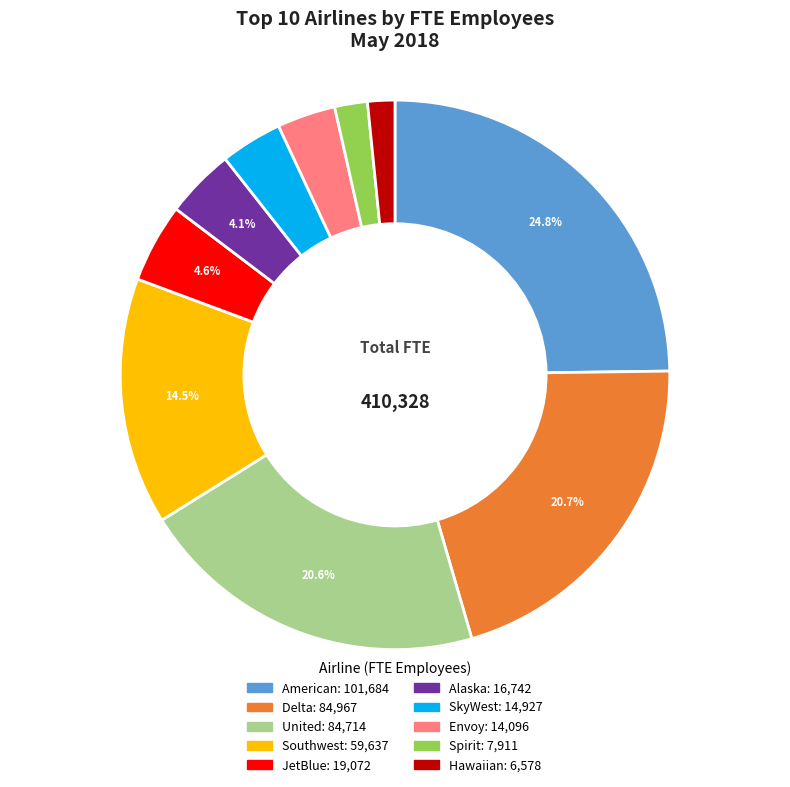

Do Alaska and SkyWest together represent more than half of the pie?

No